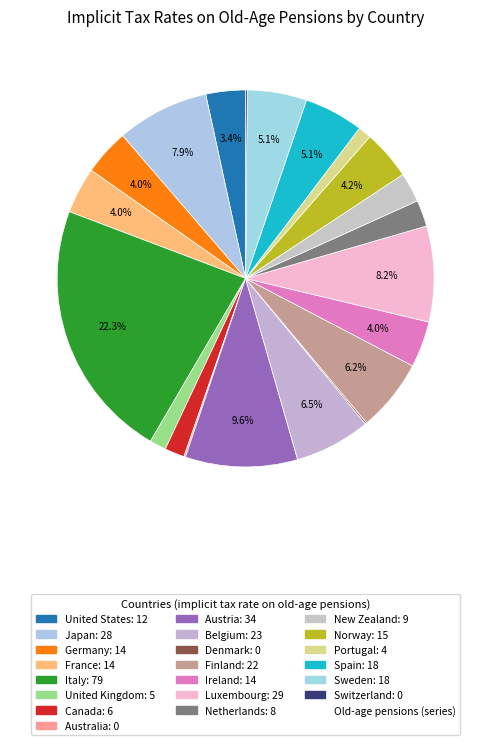

How many slices are in this pie chart?

21